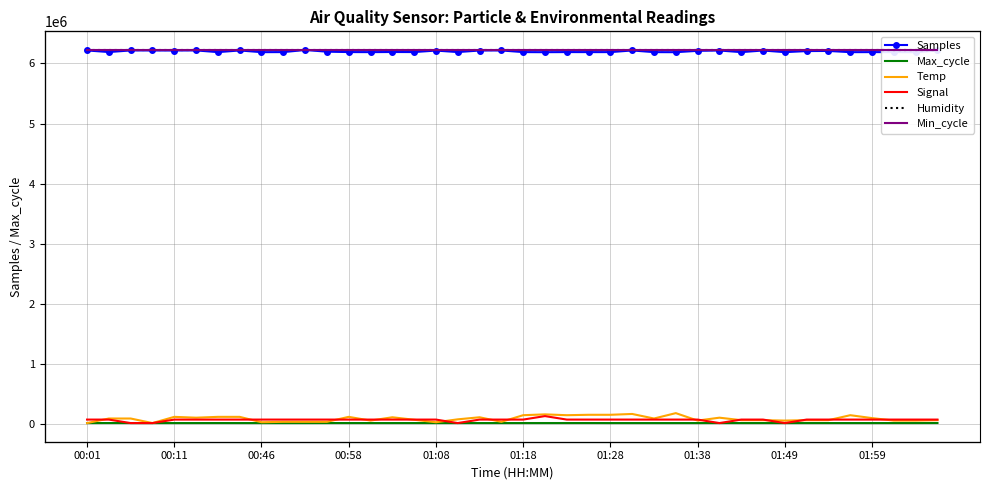

What is the difference between the highest and lowest values at 17?

6188588.0